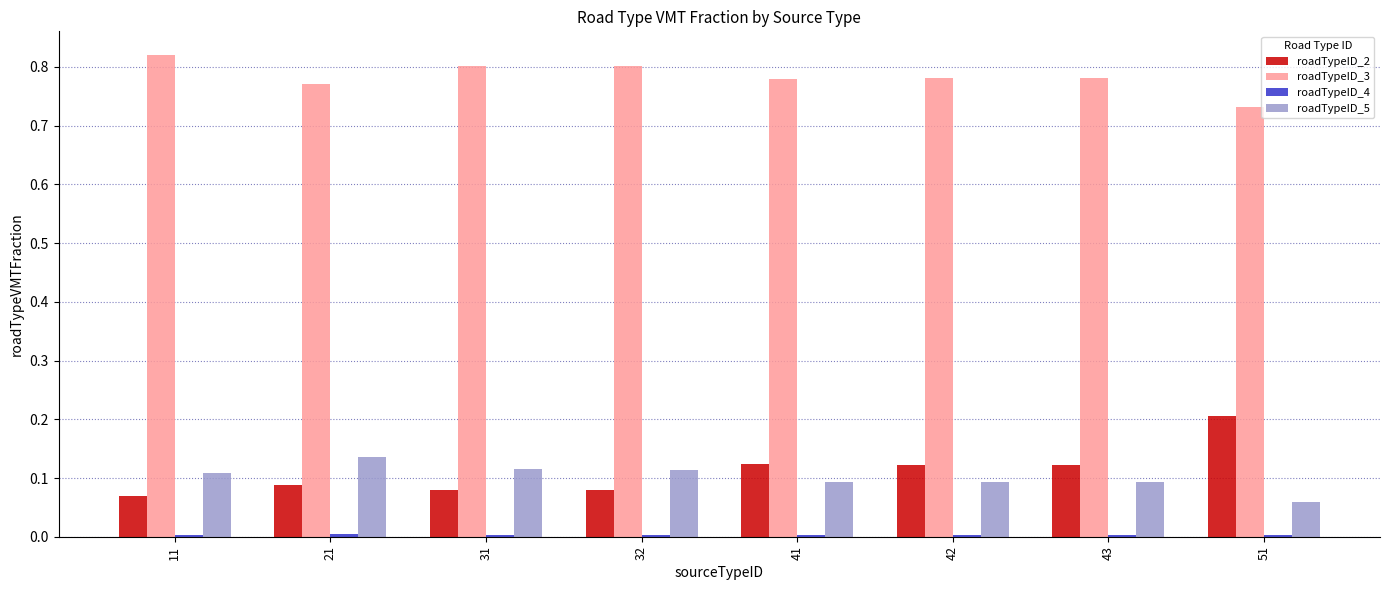

The roadTypeID_5 series shows 0.1 at 41. True or false?

True